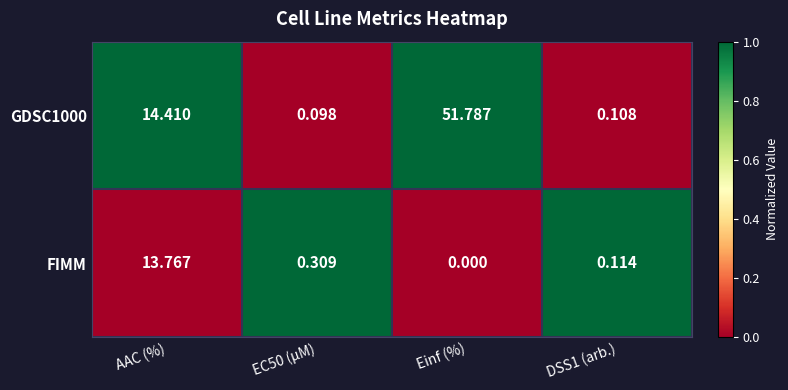

Where is GDSC1000 nearest to the value 25?

AAC (%)